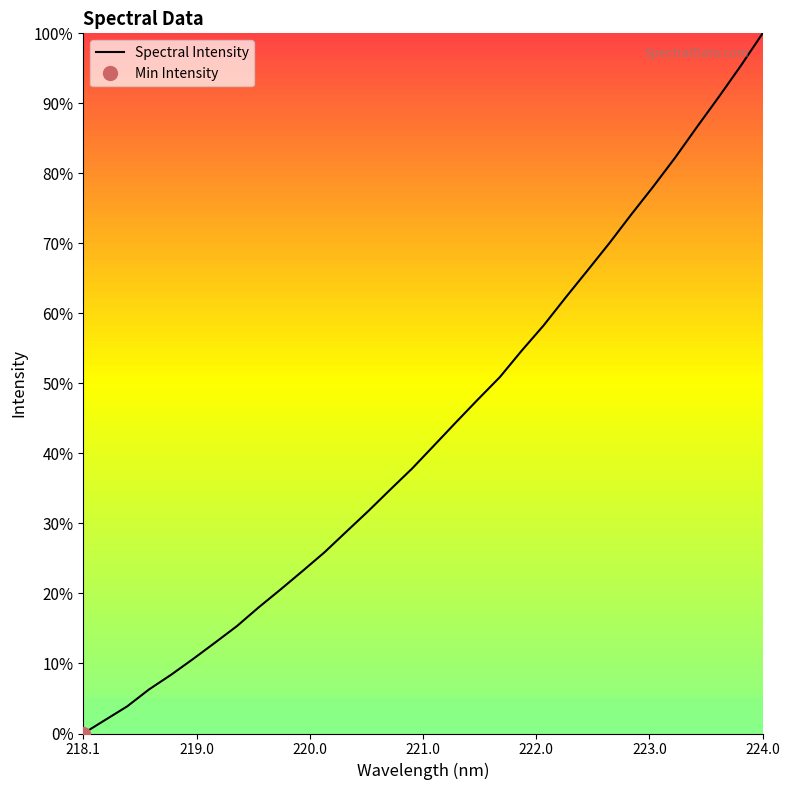

What is the difference between the maximum and minimum values?

1.0